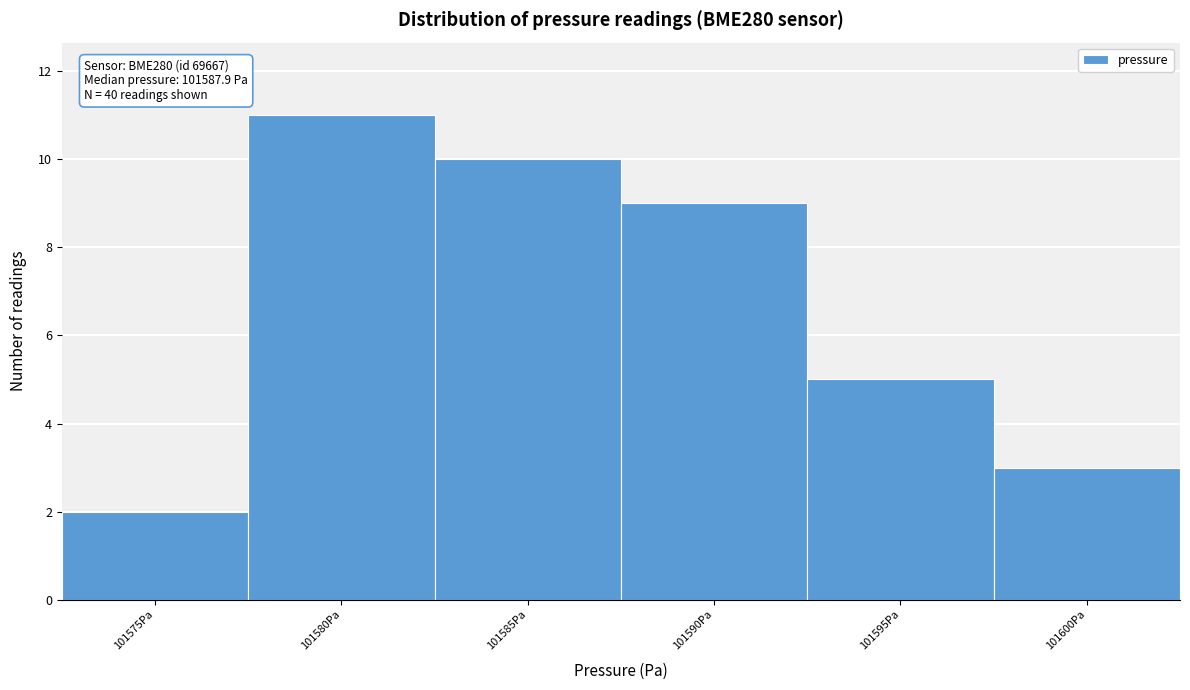

Reading left to right, transcribe all the data shown in this chart.

101575Pa=2	101580Pa=11	101585Pa=10	101590Pa=9	101595Pa=5	101600Pa=3